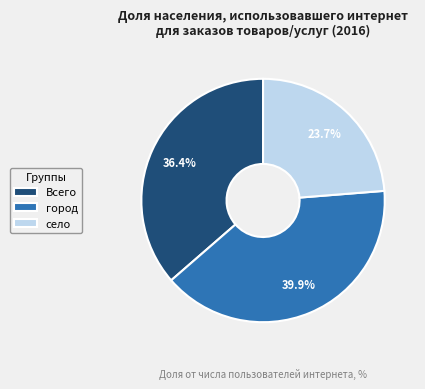

Rank the categories by value from lowest to highest.

село, Всего, город